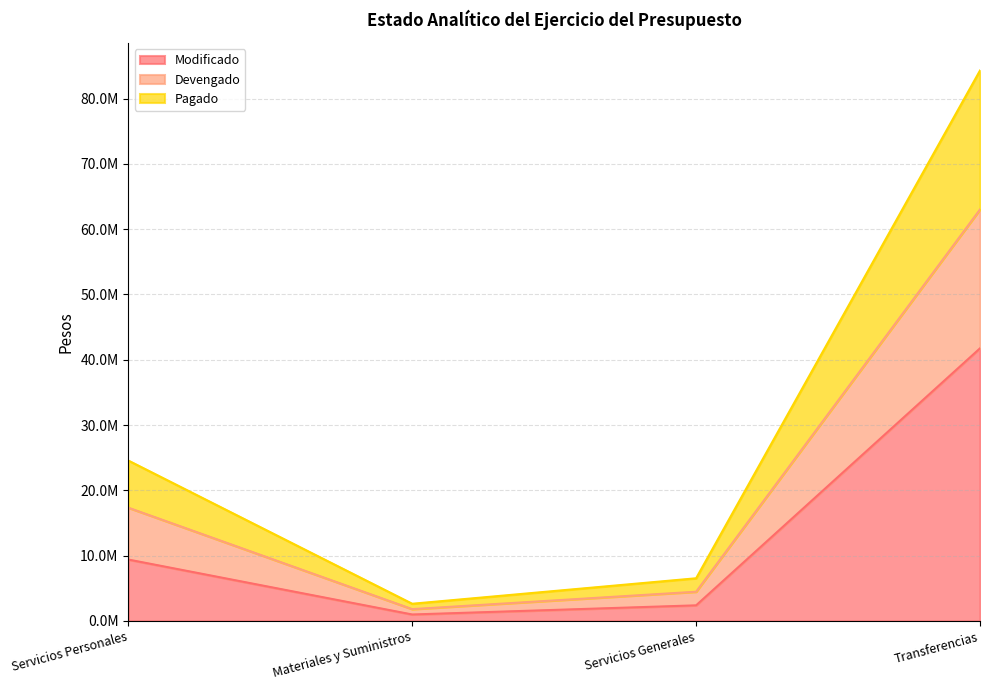

What is the label of the 1st point from the right?

Transferencias